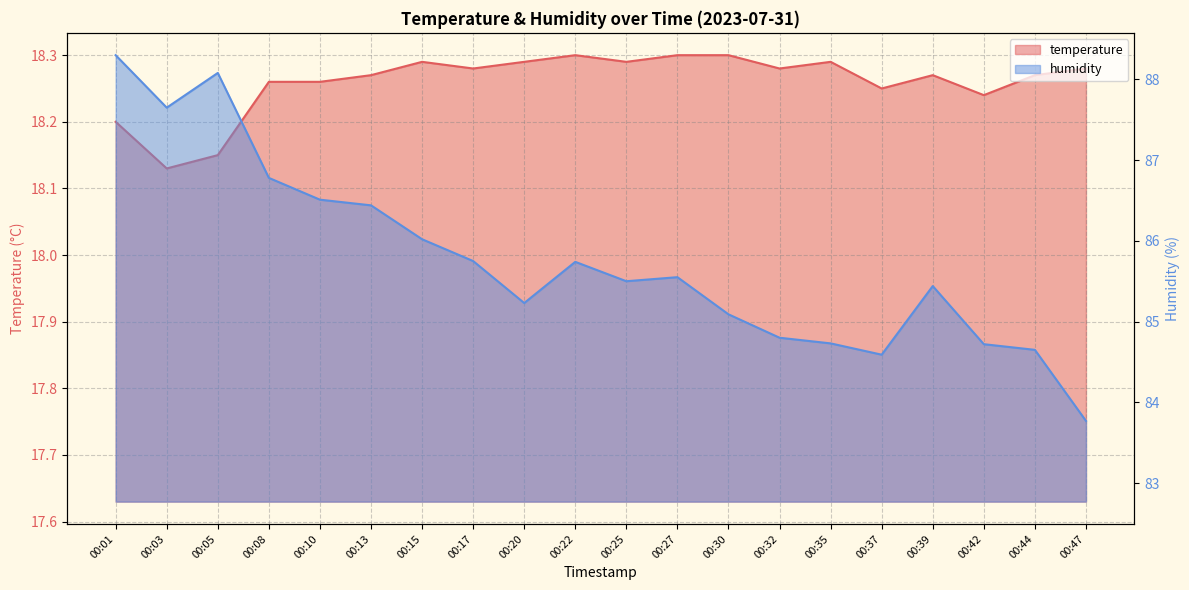

Between 00:39 and 00:25, which is larger?

00:25